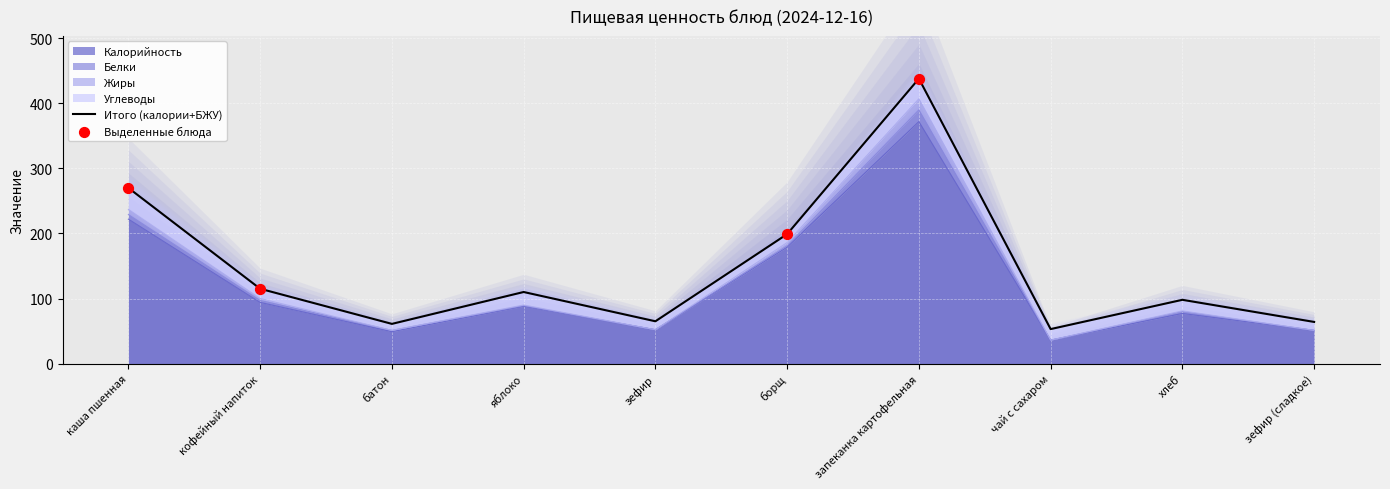

What are all the series names shown in the legend?

Калорийность, Жиры